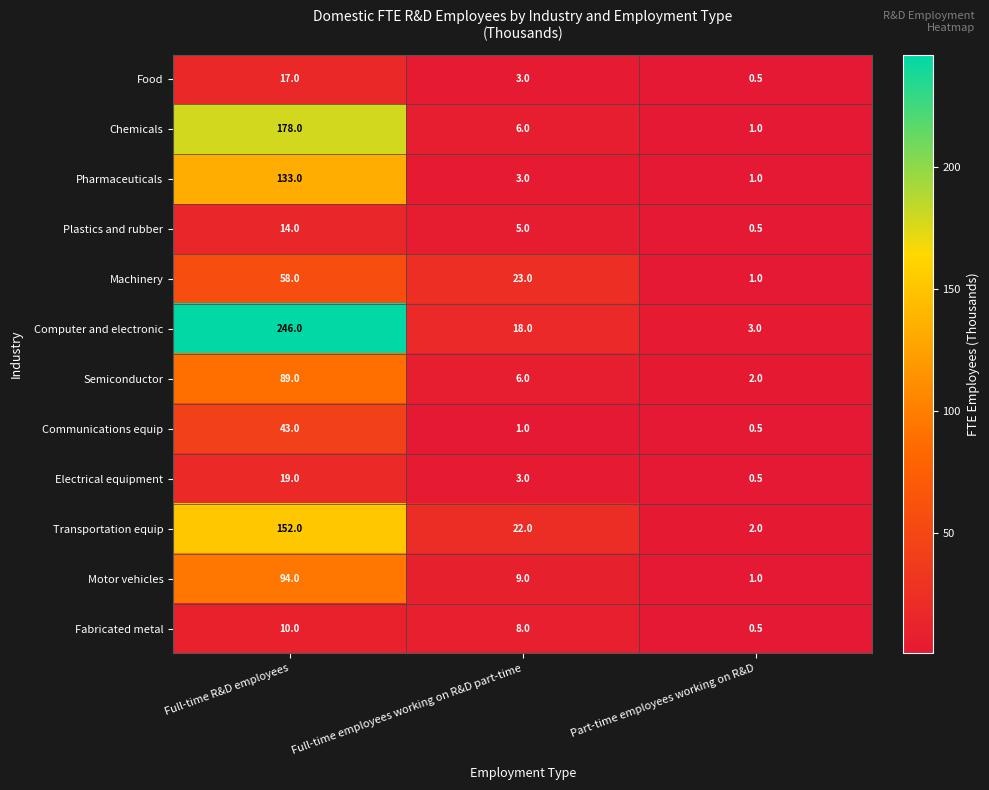

The value of Semiconductor at Part-time employees working on R&D is 2.6. True or false?

False